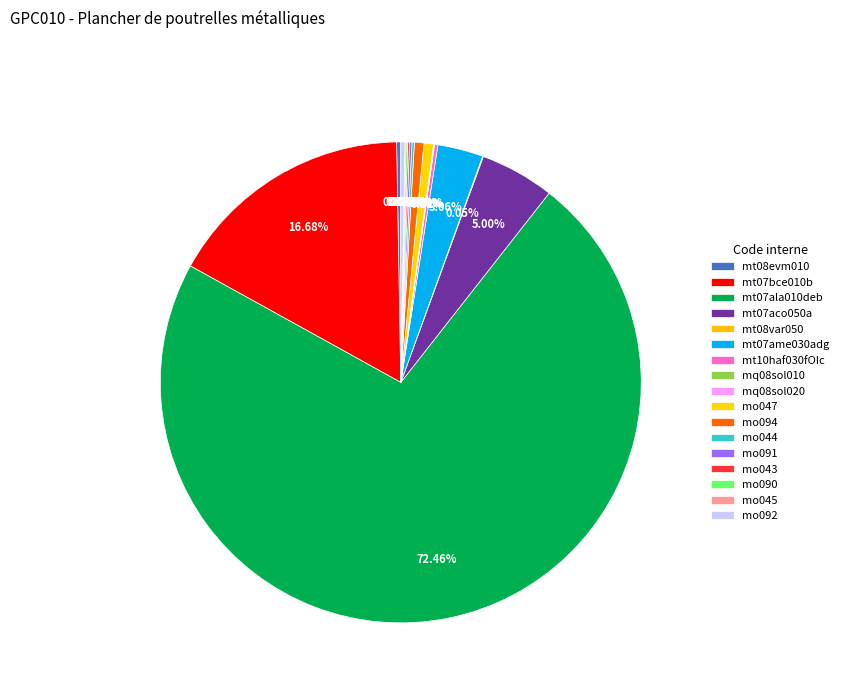

The mo044 slice represents 0% of the pie. True or false?

True